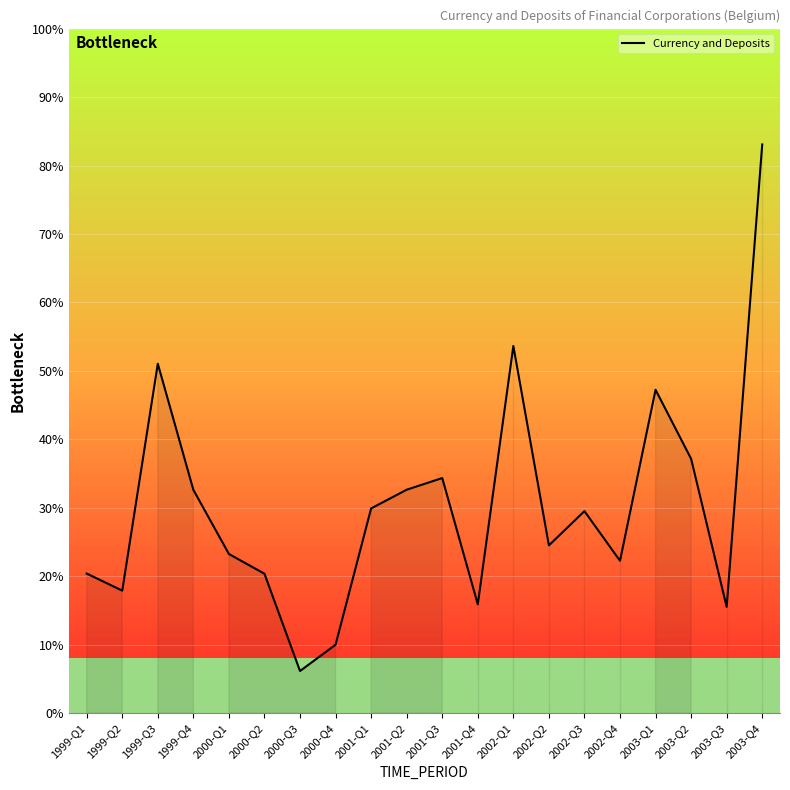

At which label is the value closest to 17058?

2003-Q1